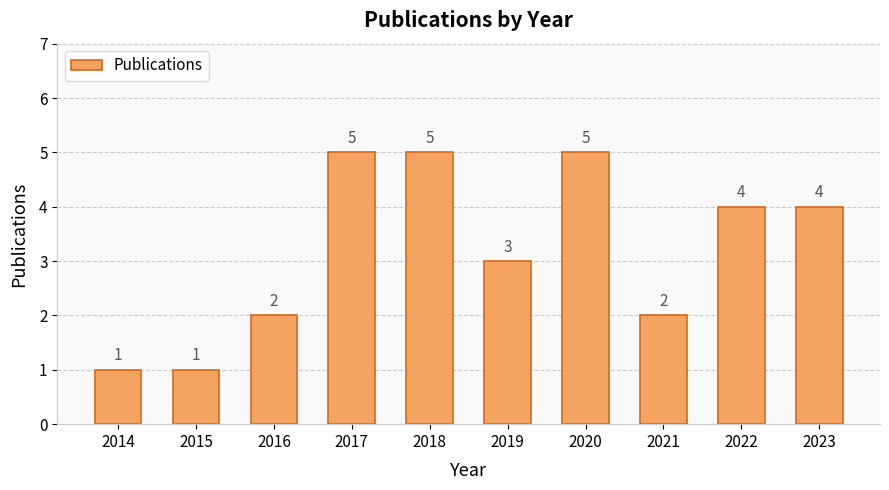

What is the difference between the maximum and second lowest values?

4